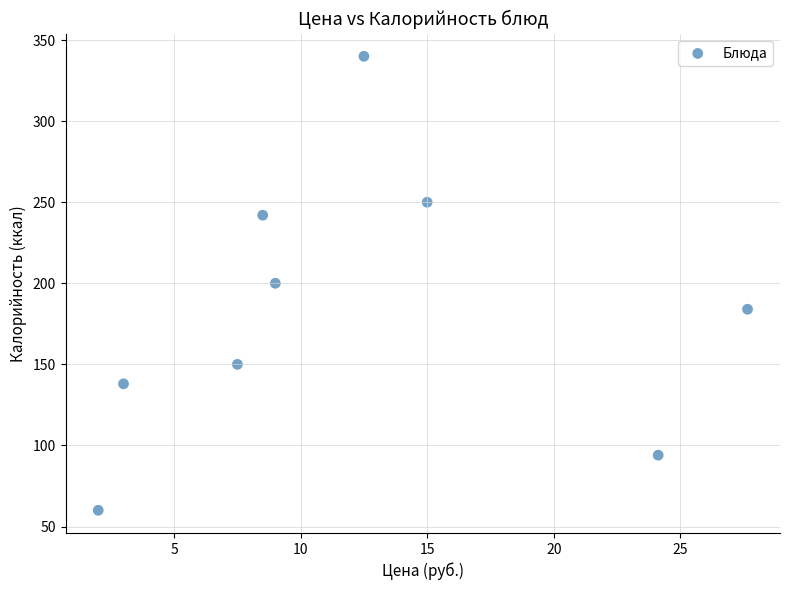

What is the average Y value?

184